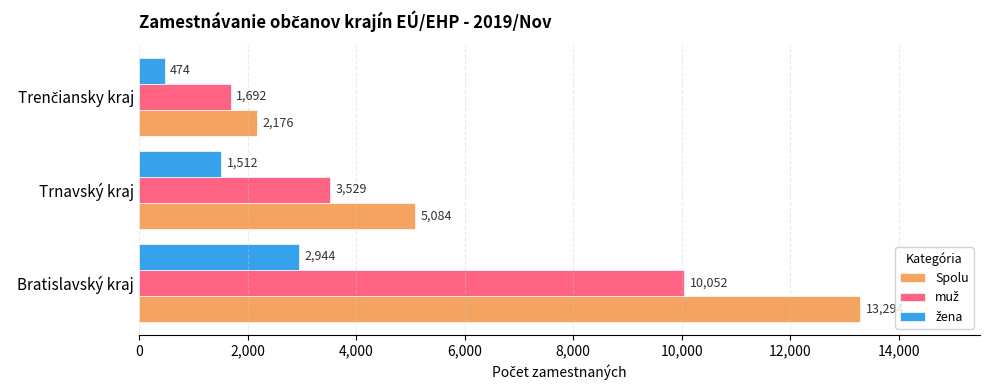

Which category has the highest value across all series?

Bratislavský kraj